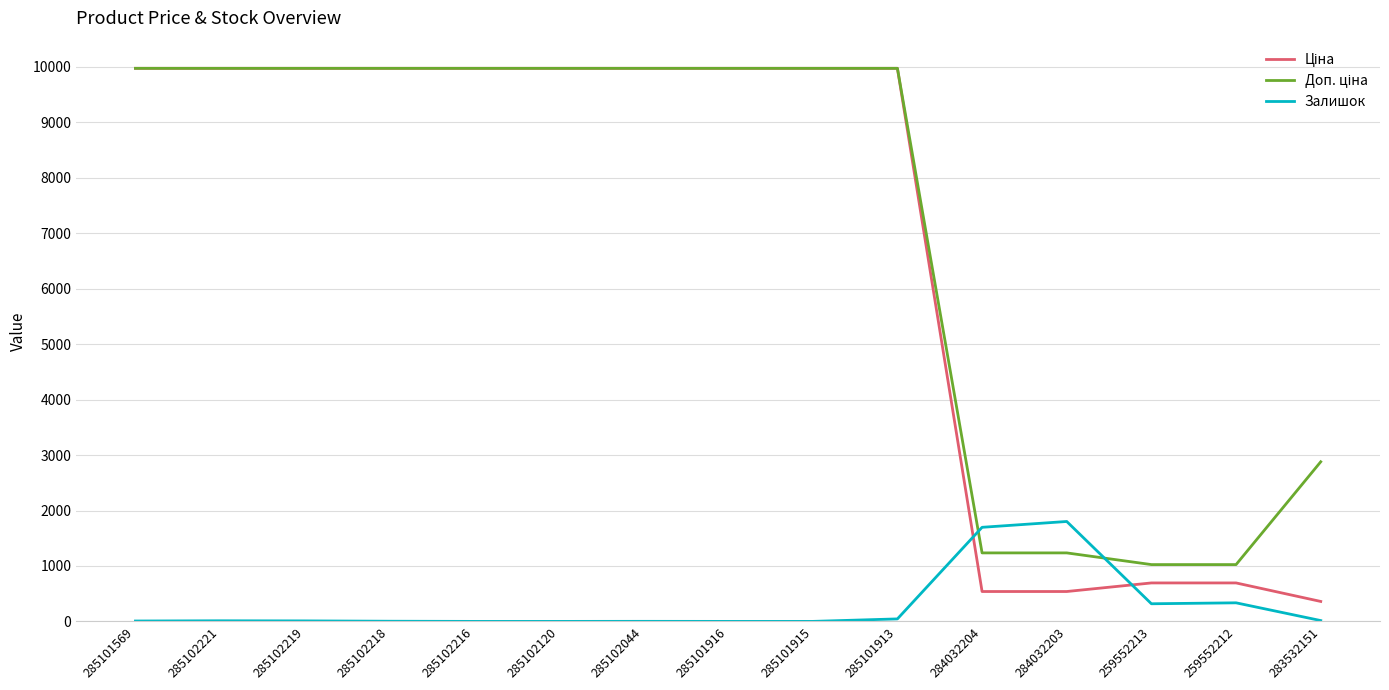

What is the maximum value shown in the chart?

9975.0